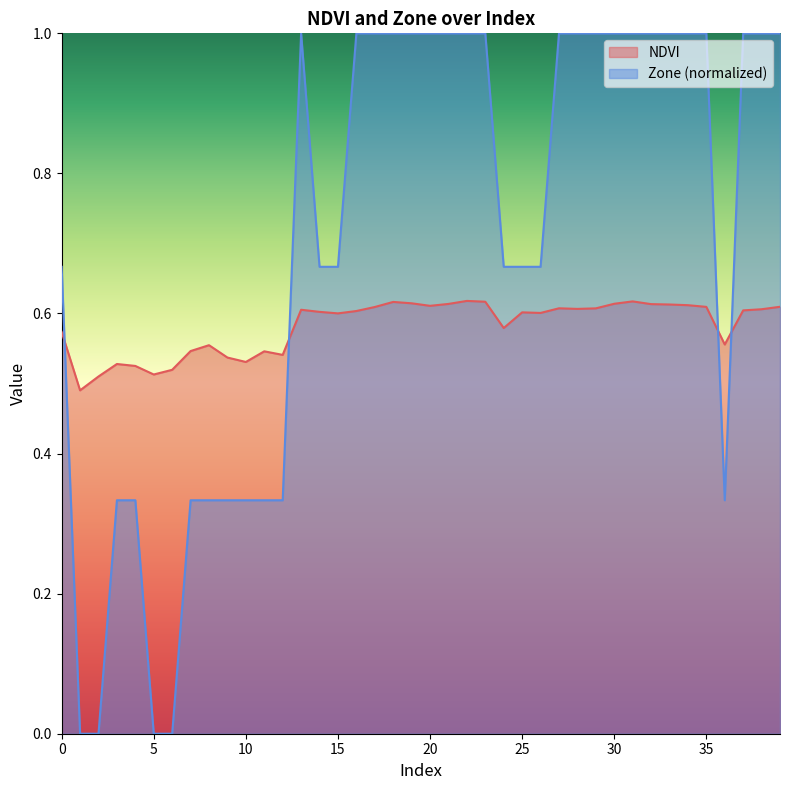

True or false: NDVI has more than 1 interior local peaks.

True